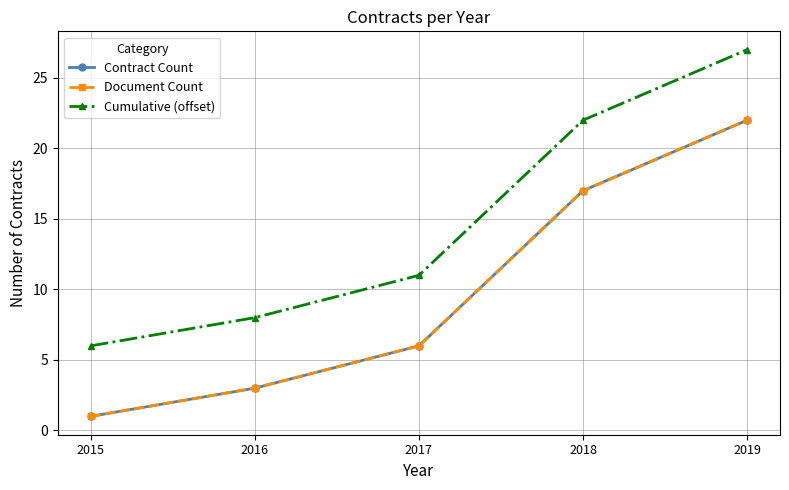

Is this an area chart (filled region under the line)?

No